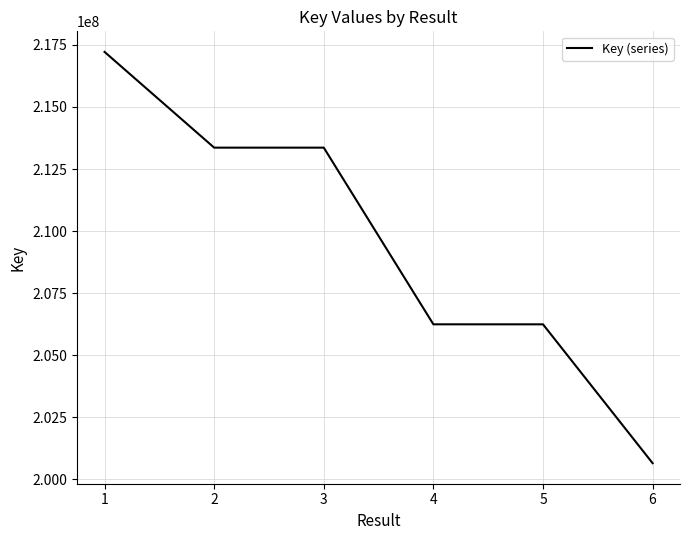

The value at 4 is 310361431. True or false?

False